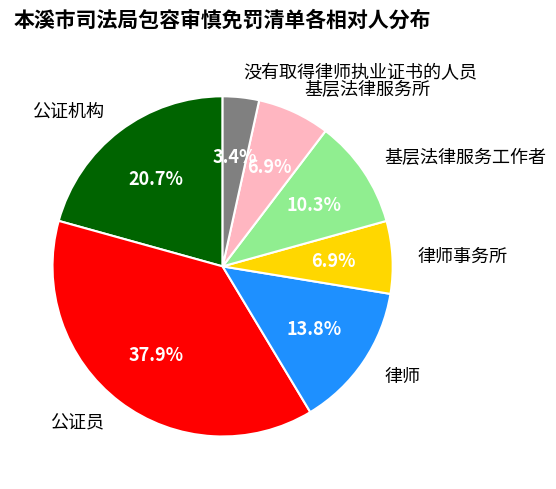

How many segments does this pie chart have?

7